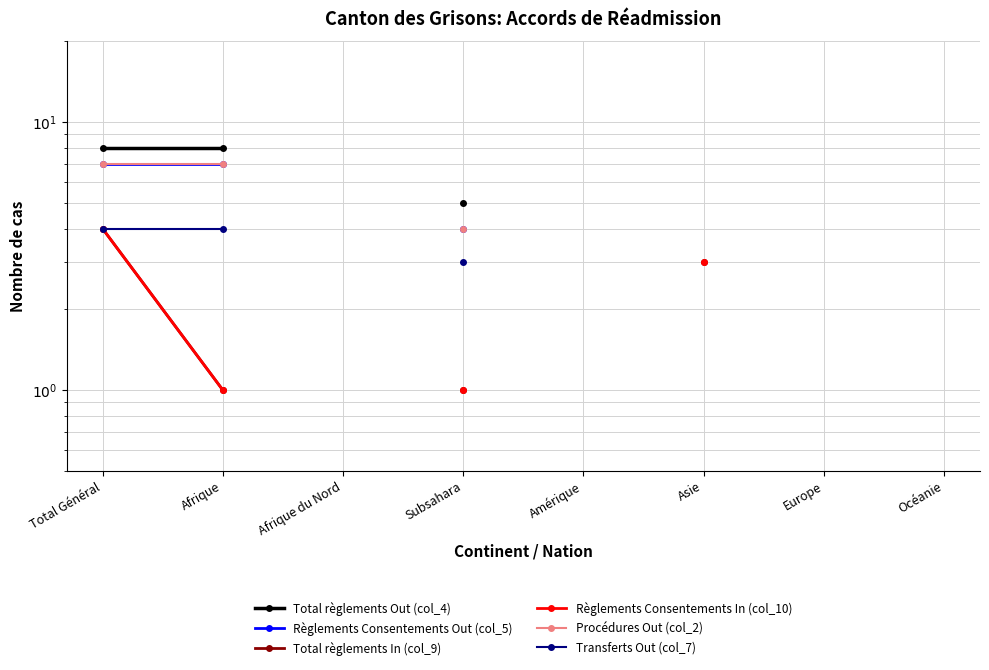

What is the label of the 8th point from the right?

Total Général